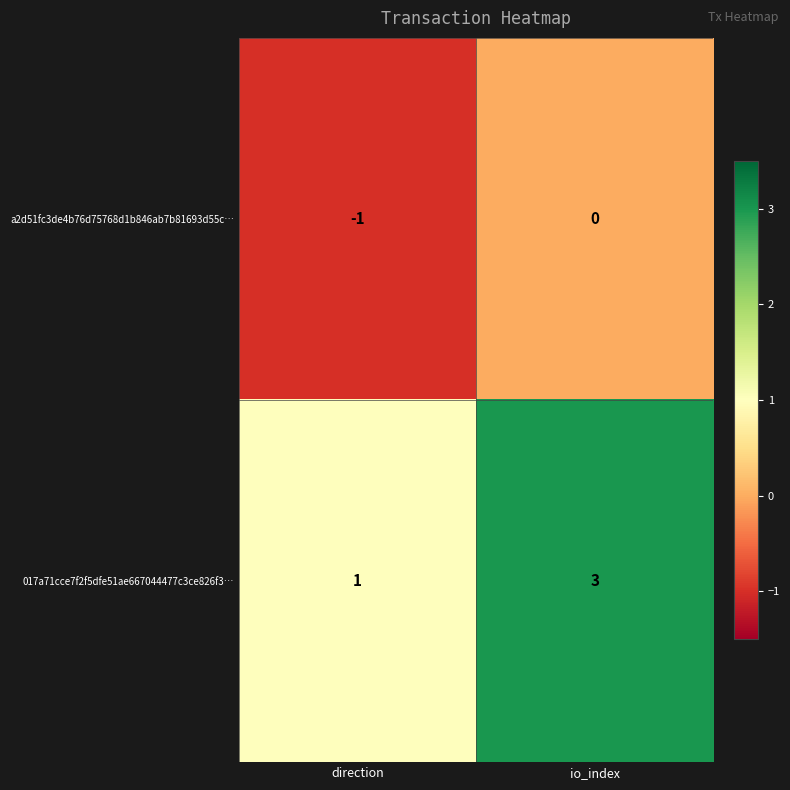

At direction, list the series in order from smallest to largest.

a2d51fc3de4b76d75768d1b846ab7b81693d55c…, 017a71cce7f2f5dfe51ae667044477c3ce826f3…